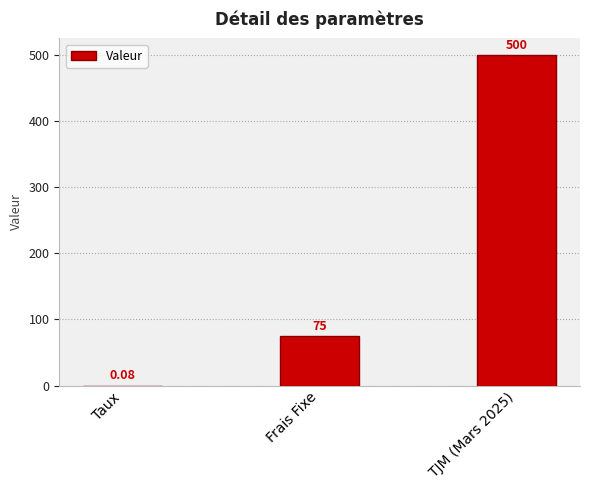

Count the number of data series in this chart.

1